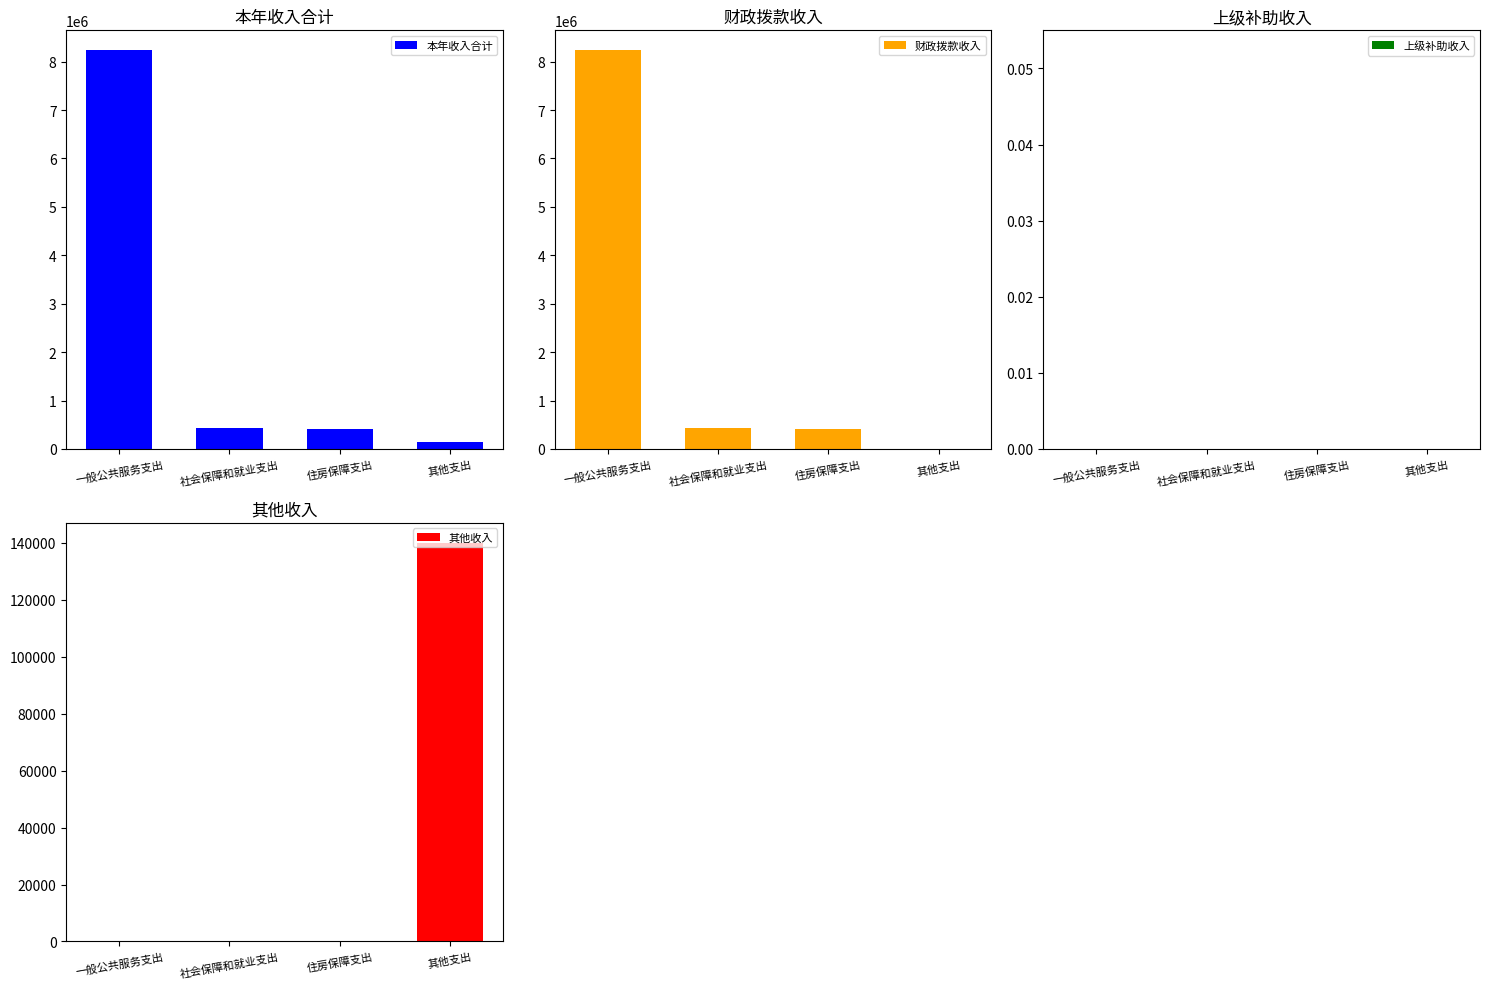

What is the difference between the 本年收入合计 values at 社会保障和就业支出 and 其他支出?

303664.7